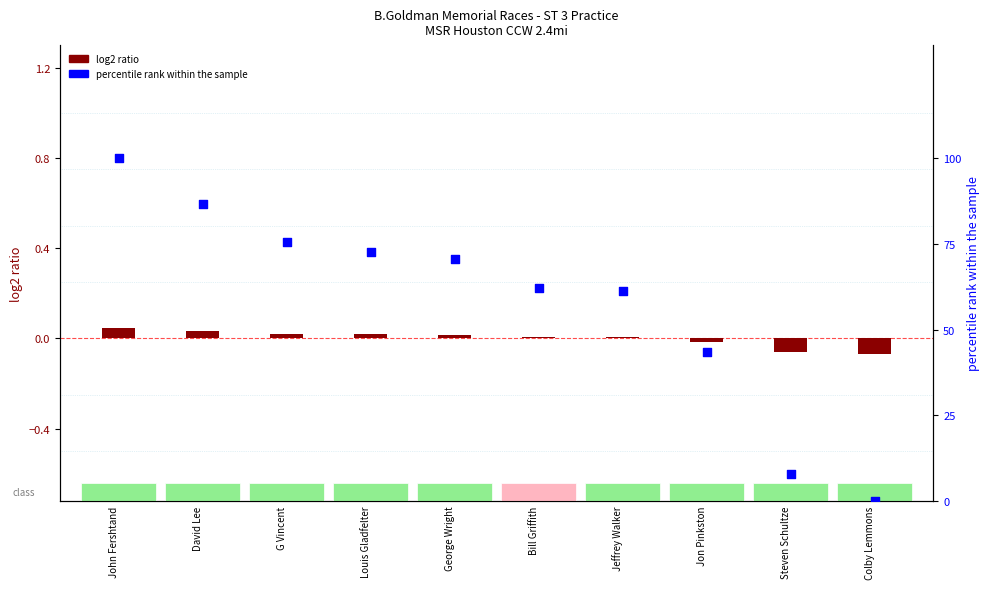

Which series reaches the minimum Y coordinate?

log2 ratio